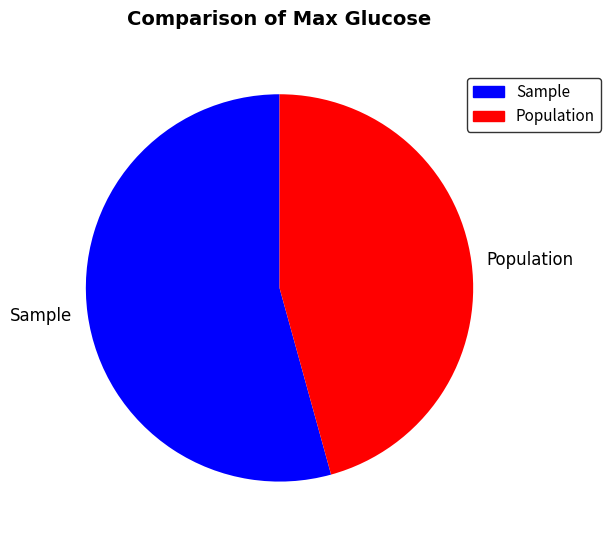

Is it true that Population is 46% of the pie?

True